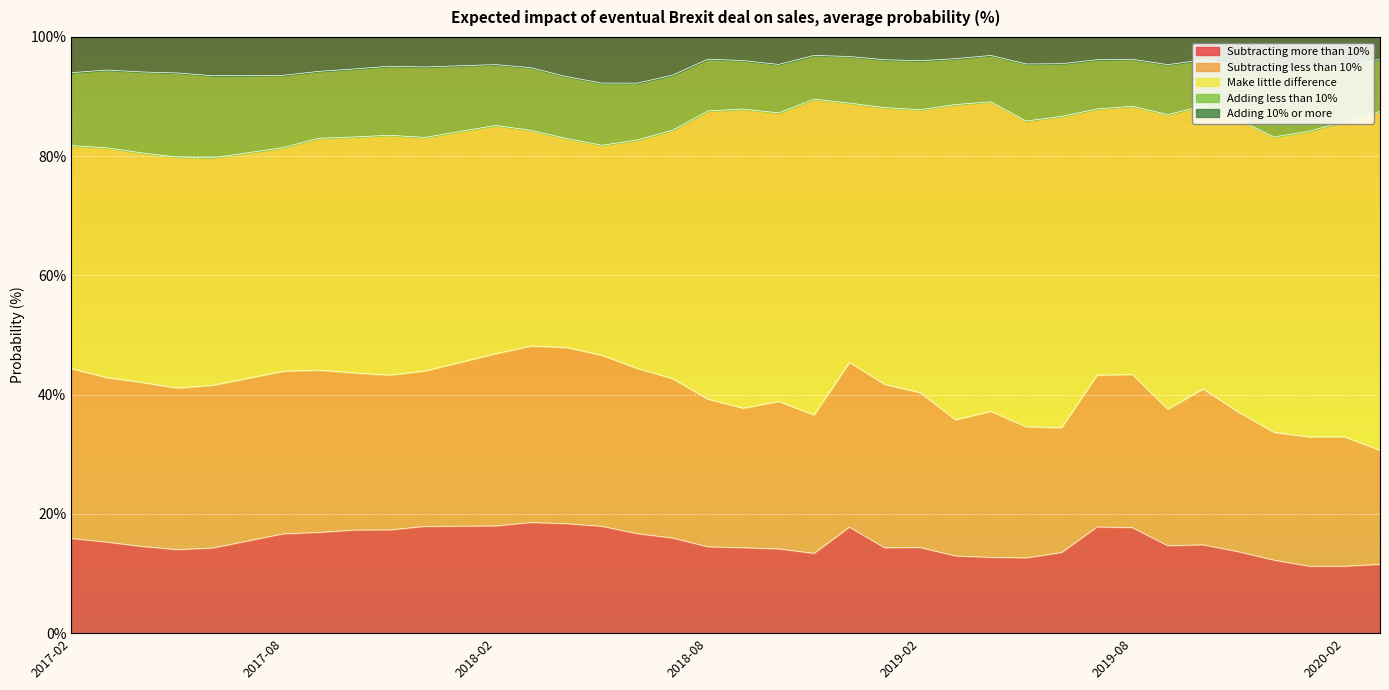

What is the label of the 25th point from the left?

2019-02